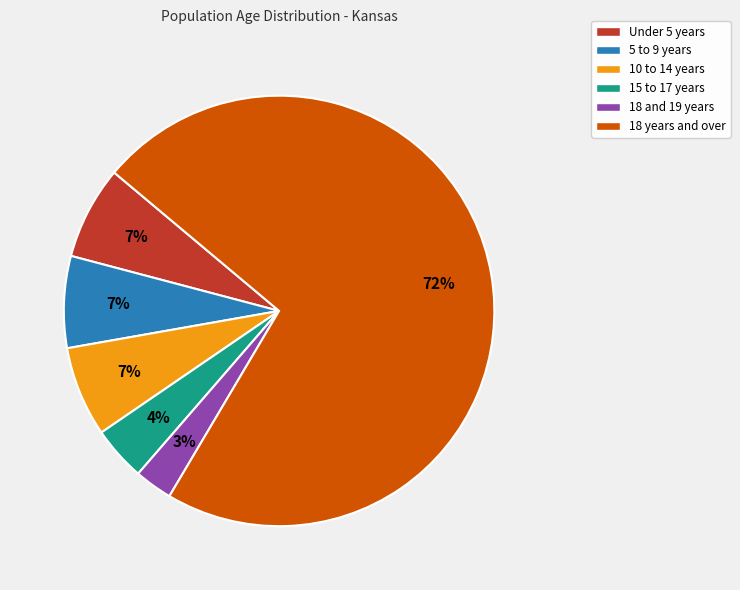

How many segments does this pie chart have?

6